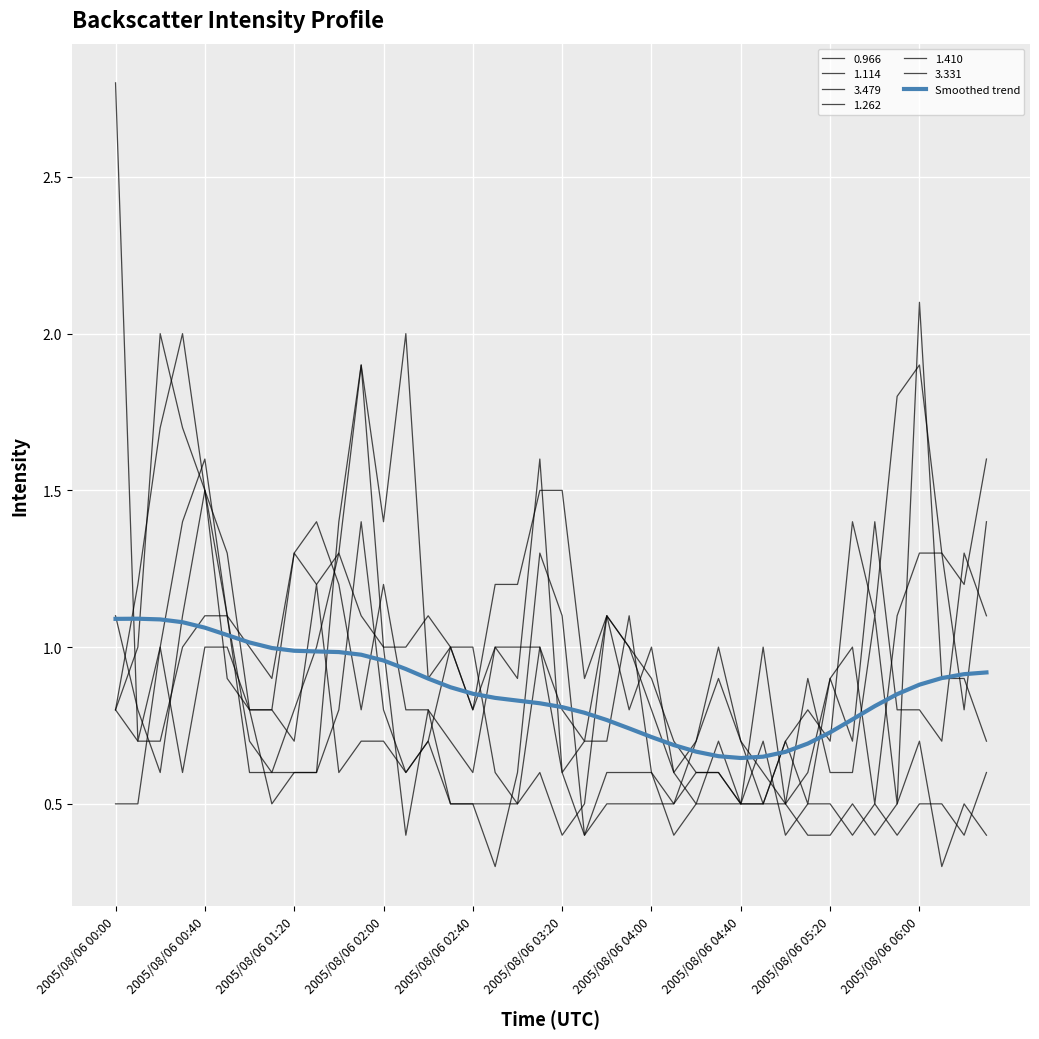

How many lines are shown in the chart?

7